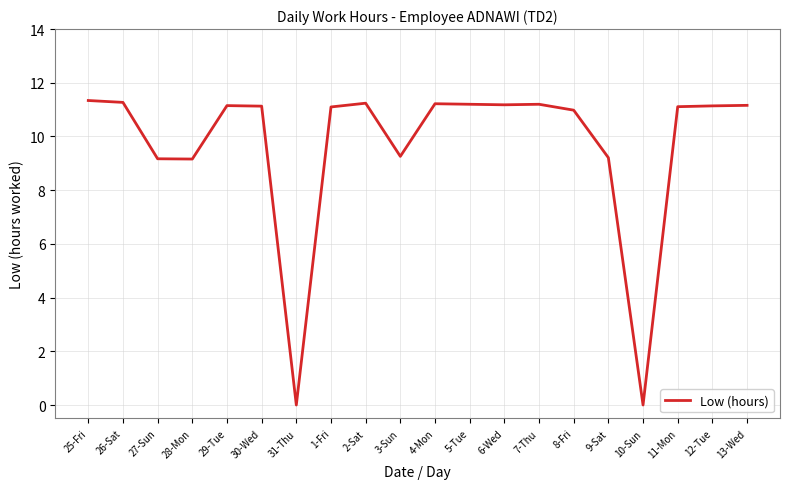

How many lines are shown in the chart?

1